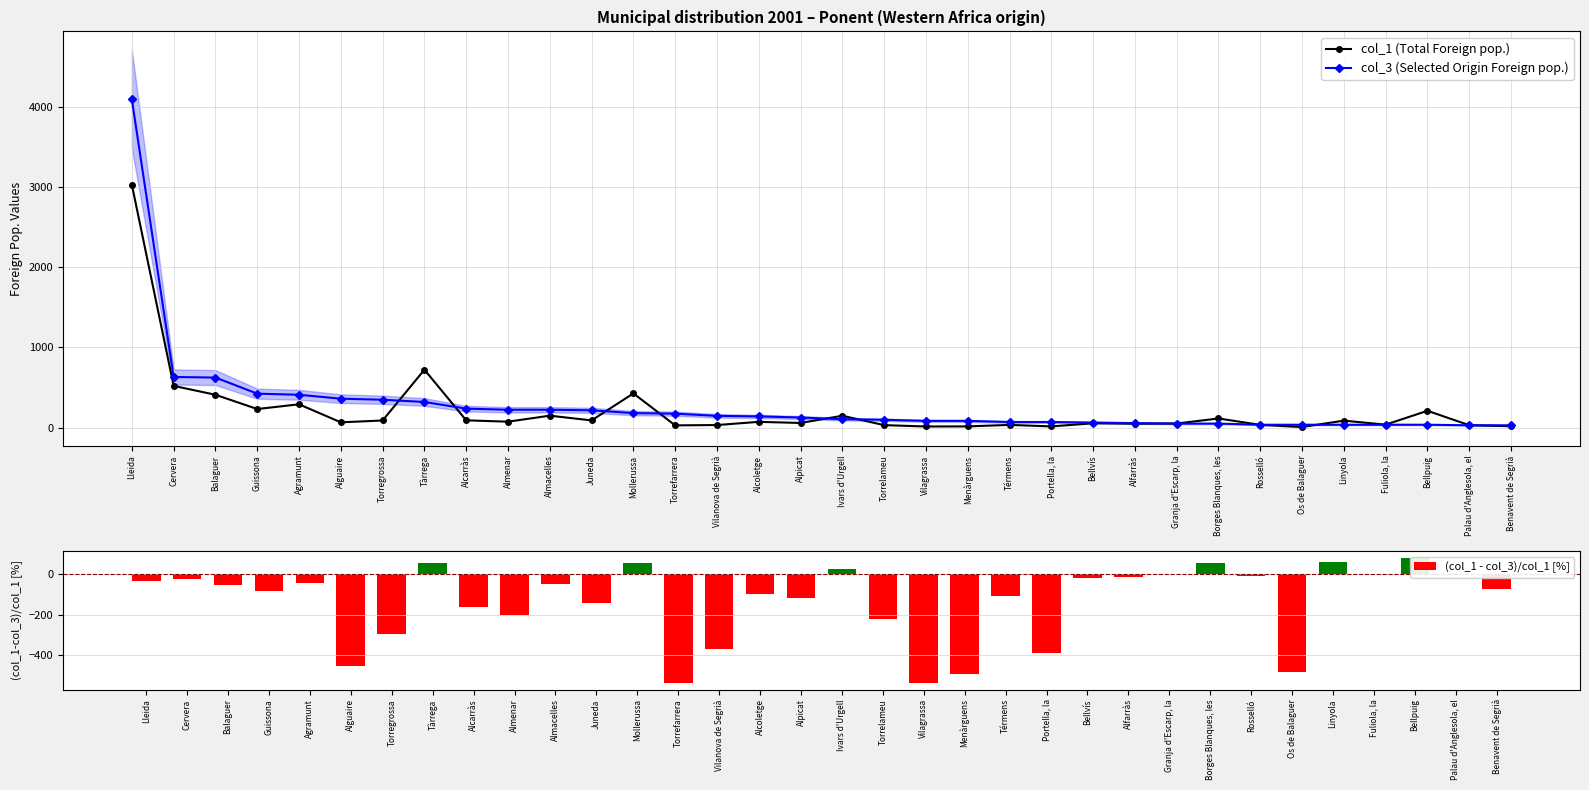

How many positive values does the (col_1 - col_3)/col_1 [%] series have?

9